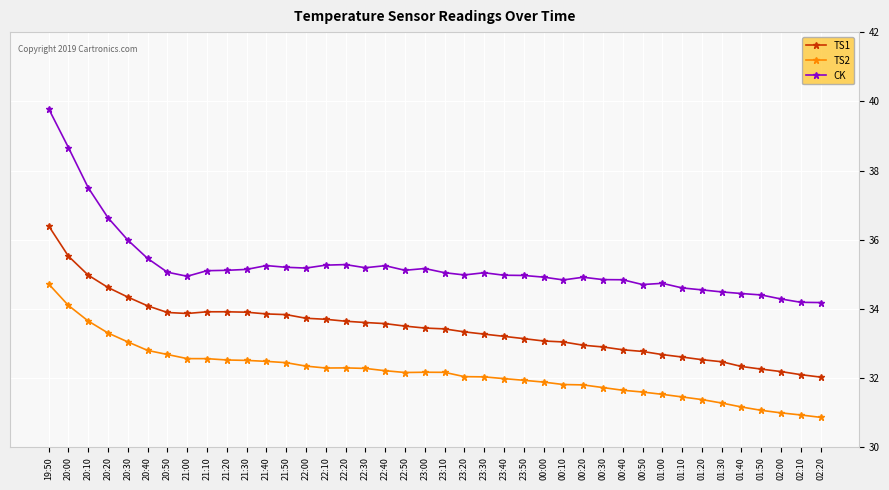

What is the label of the 5th point from the left?

20:30